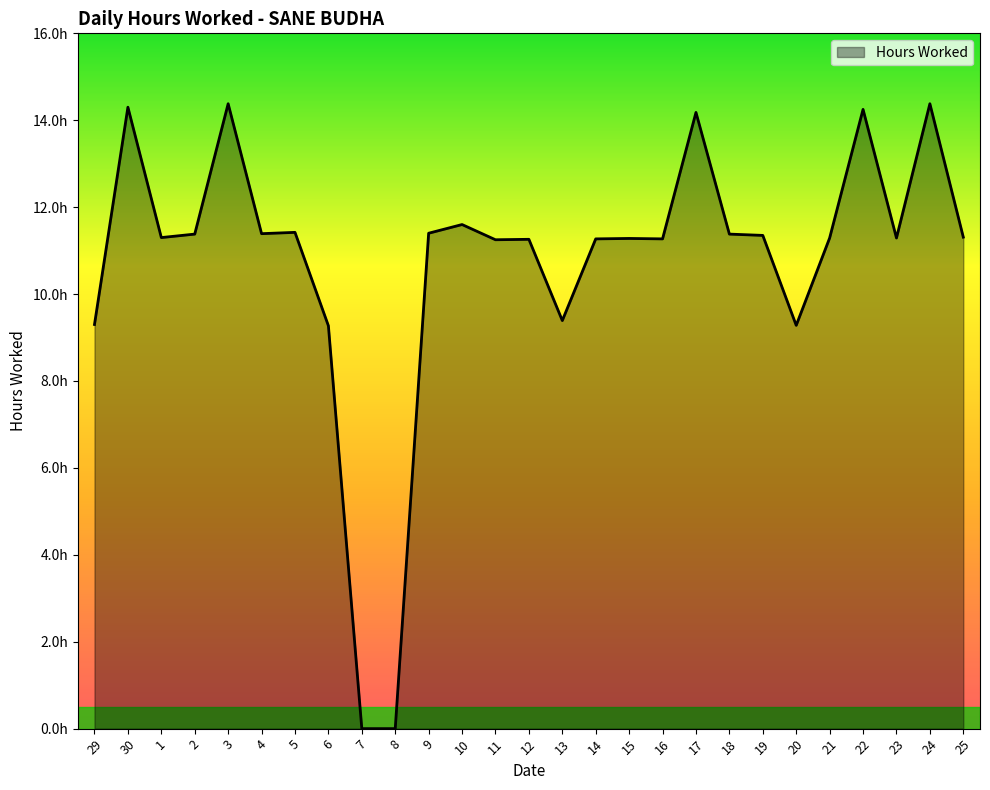

Does the chart display data point markers on the line(s)?

No